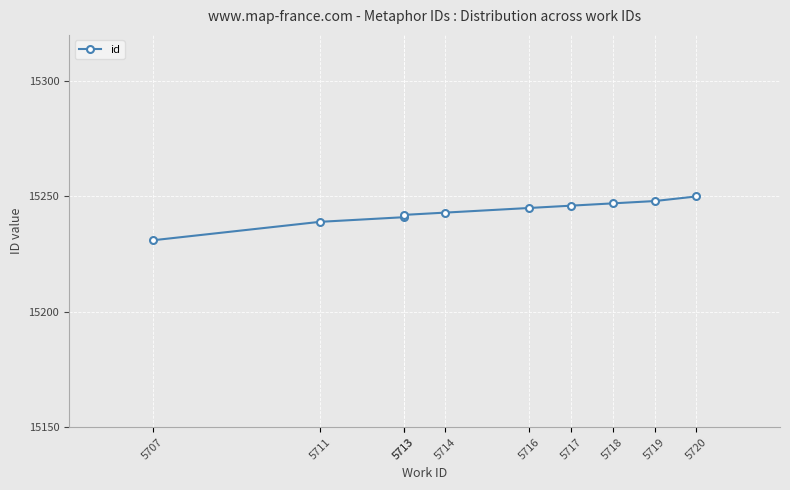

How many values exceed 15245?

4